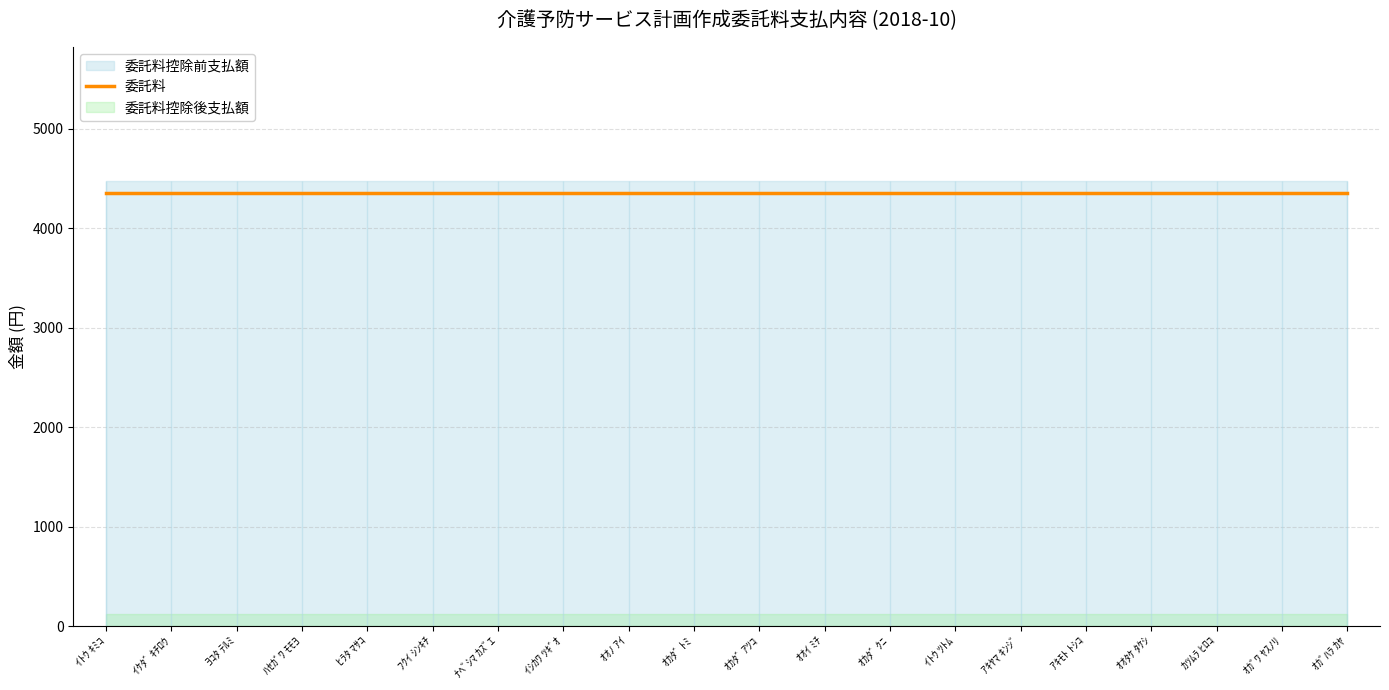

Reading left to right, list all the values displayed in this chart.

委託料控除前支払額: 4480	4480	4480	4480	4480	4480	4480	4480	4480	4480	4480	4480	4480	4480	4480	4480	4480	4480	4480	4480
委託料: 4354	4354	4354	4354	4354	4354	4354	4354	4354	4354	4354	4354	4354	4354	4354	4354	4354	4354	4354	4354
委託料控除後支払額: 126	126	126	126	126	126	126	126	126	126	126	126	126	126	126	126	126	126	126	126